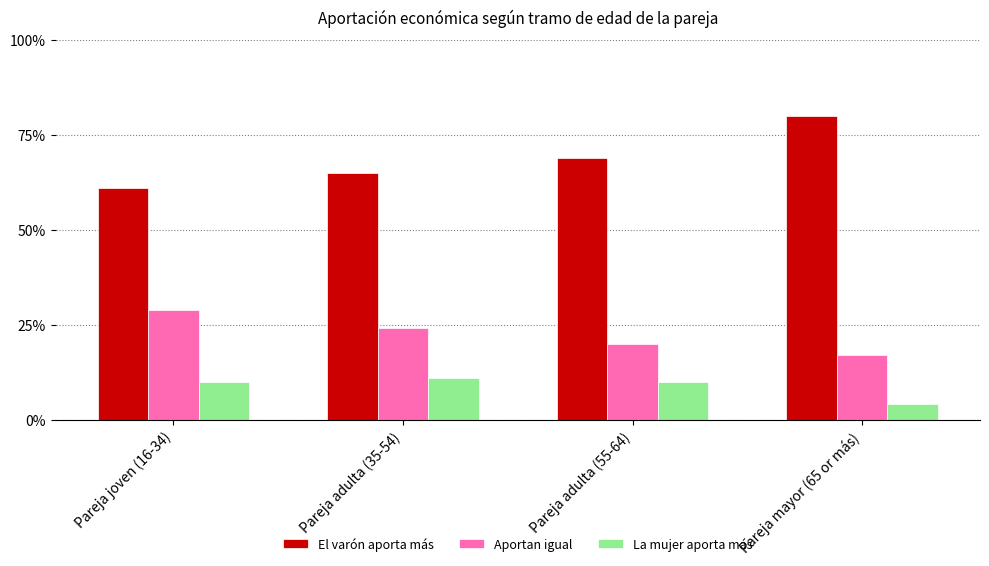

What are all the series names shown in the legend?

El varón aporta más, Aportan igual, La mujer aporta más